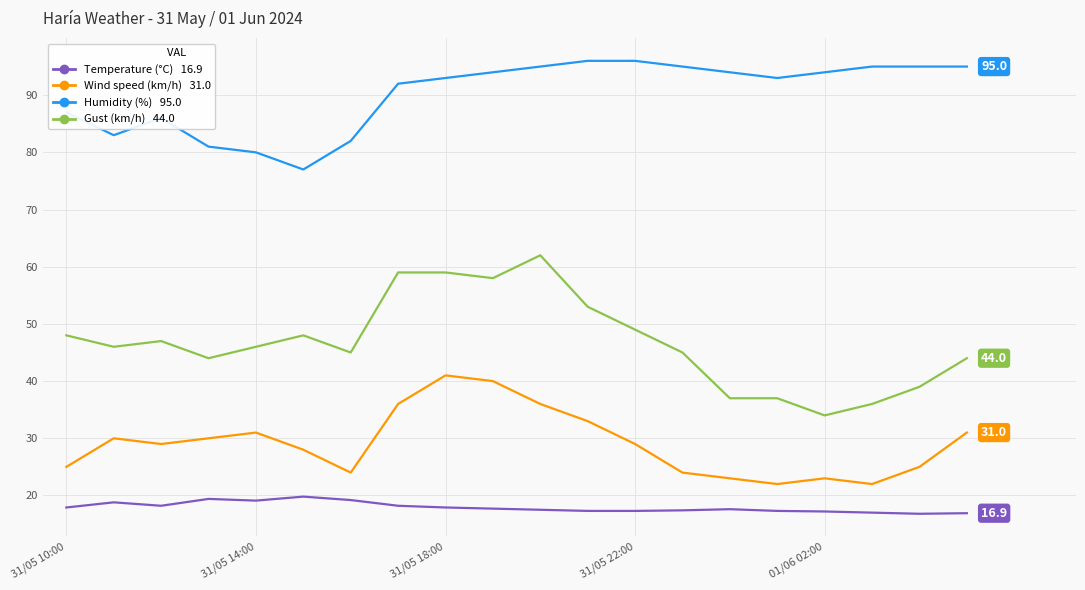

What is the maximum value shown in the chart?

96.0